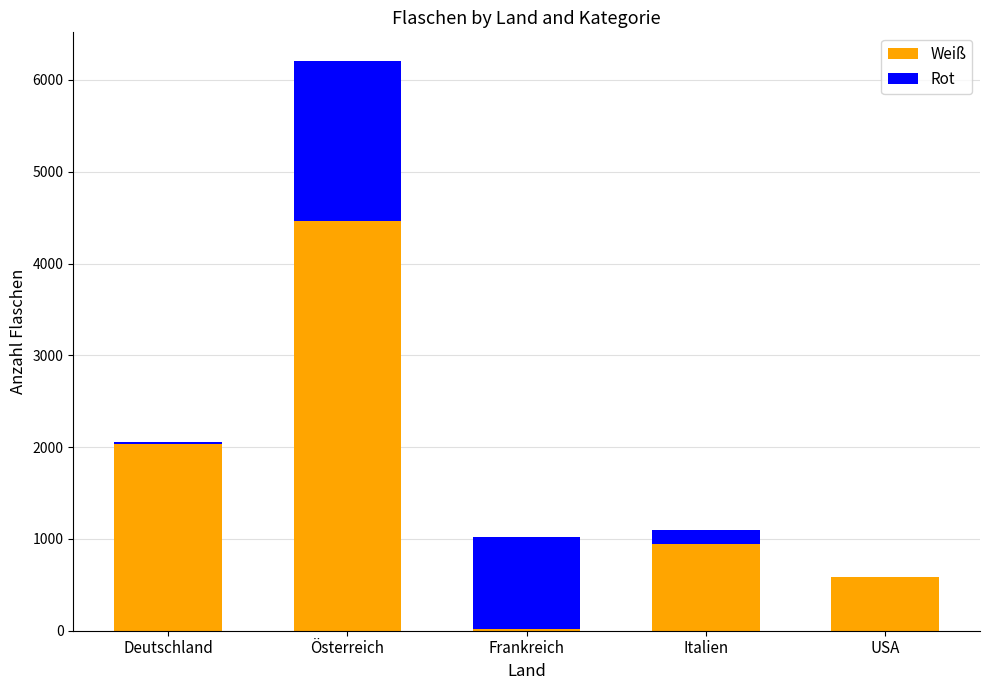

True or false: Weiß has a value of 2035 at Deutschland.

True